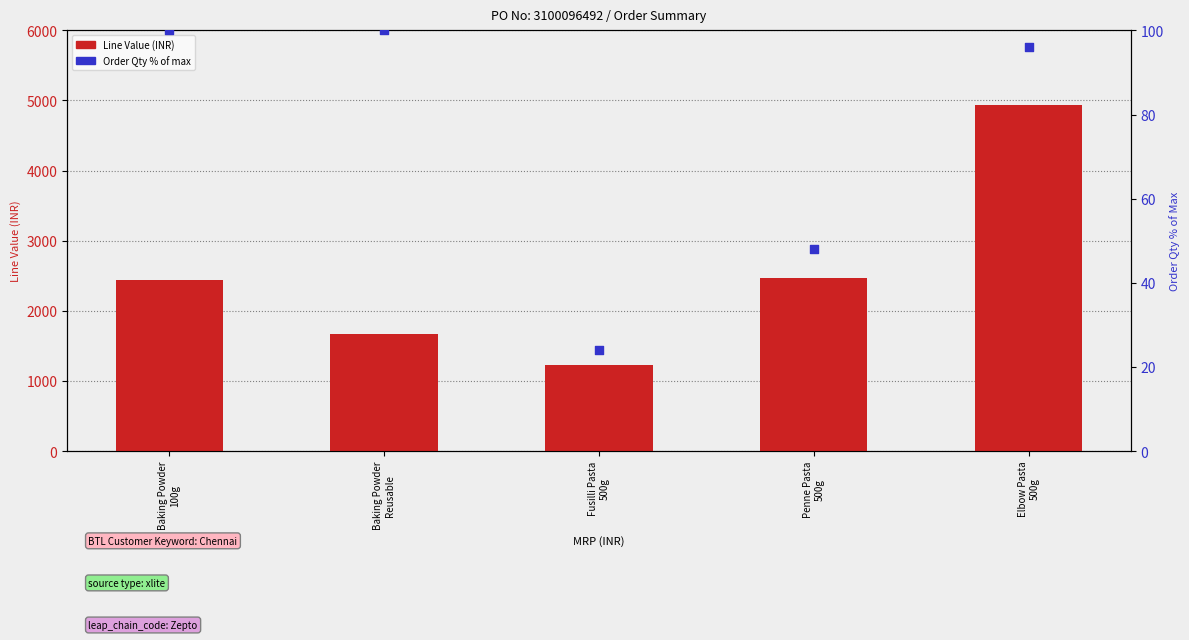

Which series reaches the maximum Y coordinate?

Line Value